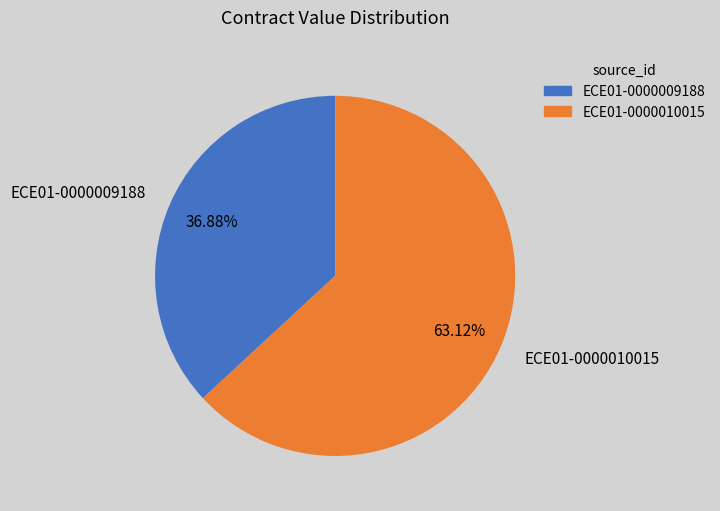

Is ECE01-0000010015 the majority of the pie?

Yes